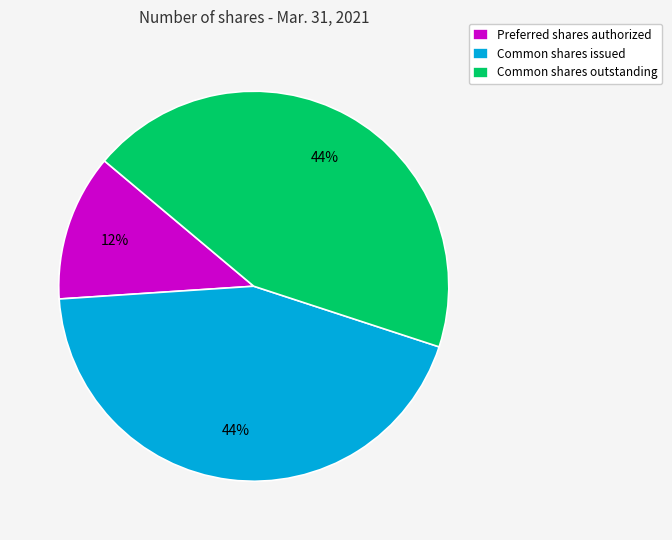

Which slice is the smallest?

Preferred shares authorized